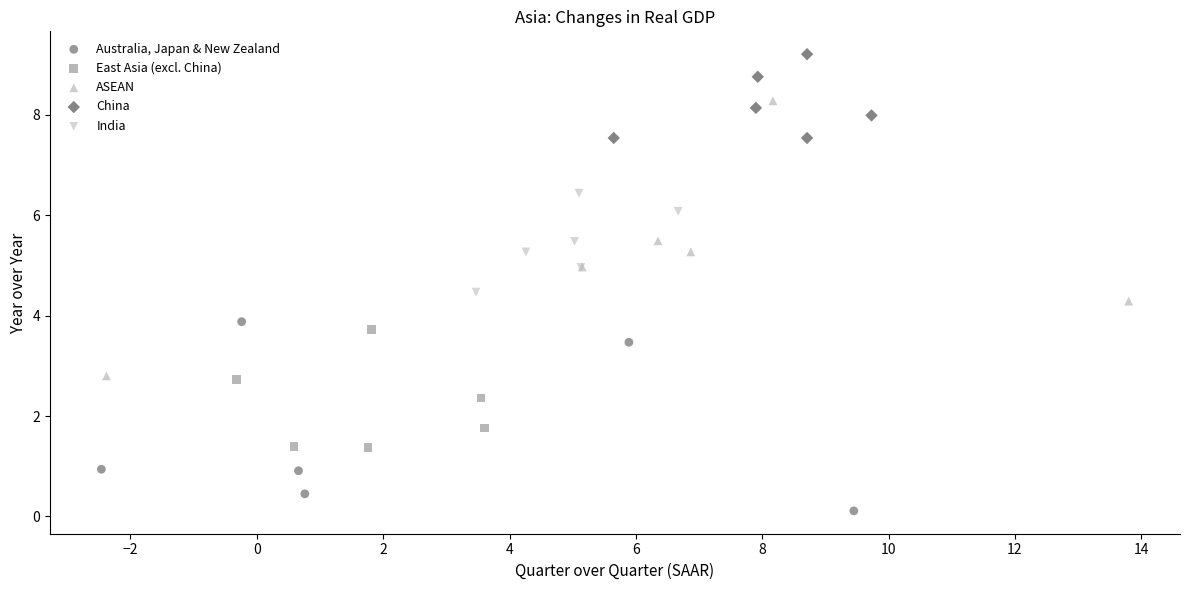

What are all the series names shown in the legend?

Australia, Japan & New Zealand, East Asia (excl. China), ASEAN, China, India